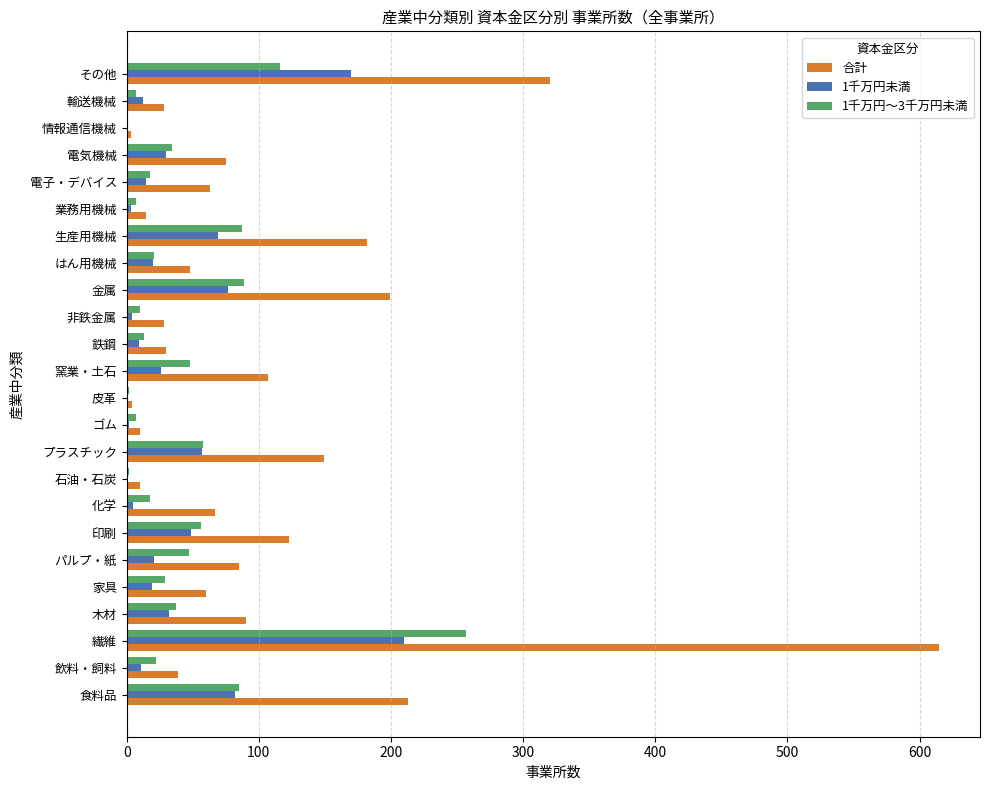

The 合計 series shows 36 at 電子・デバイス. True or false?

False